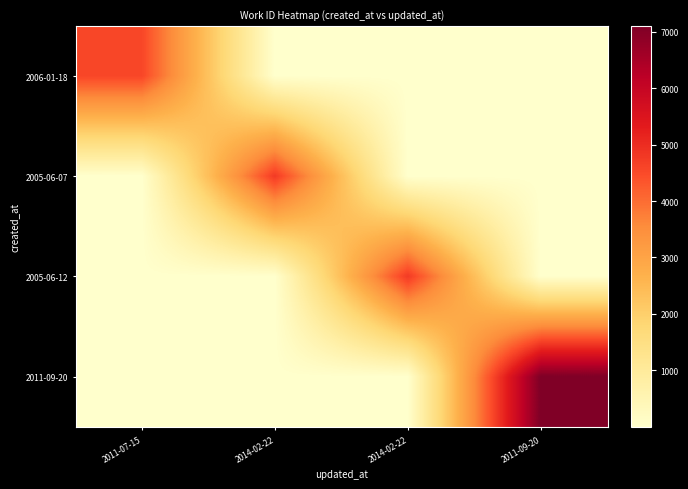

What is the spread (max minus min) of values at 2011-07-15?

4561.0